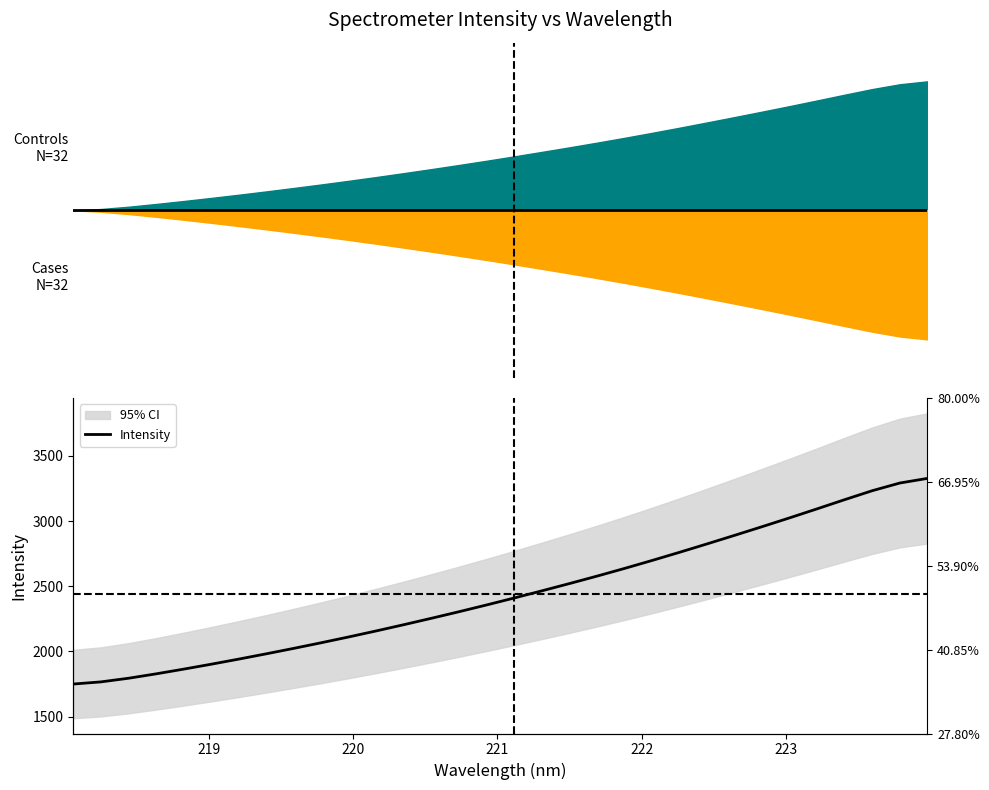

True or false: the data has more than 0 interior local peaks.

False